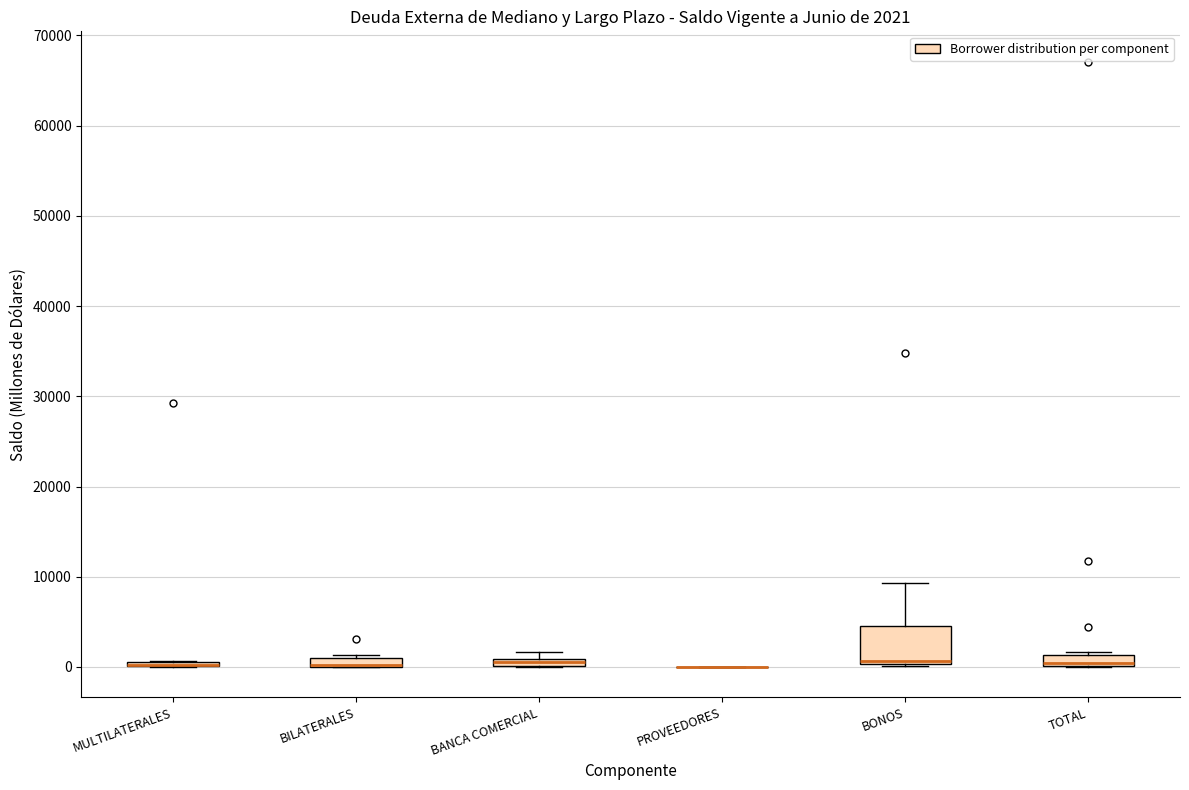

Which box is the tallest, from its lower edge to its upper edge?

BONOS